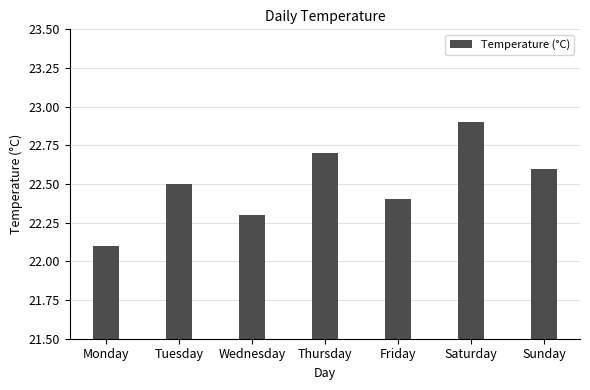

Which has a higher value, Thursday or Saturday?

Saturday